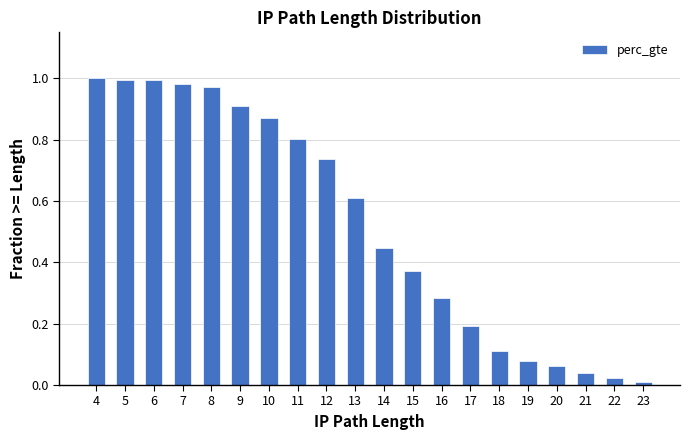

Which has a higher value, 21 or 8?

8